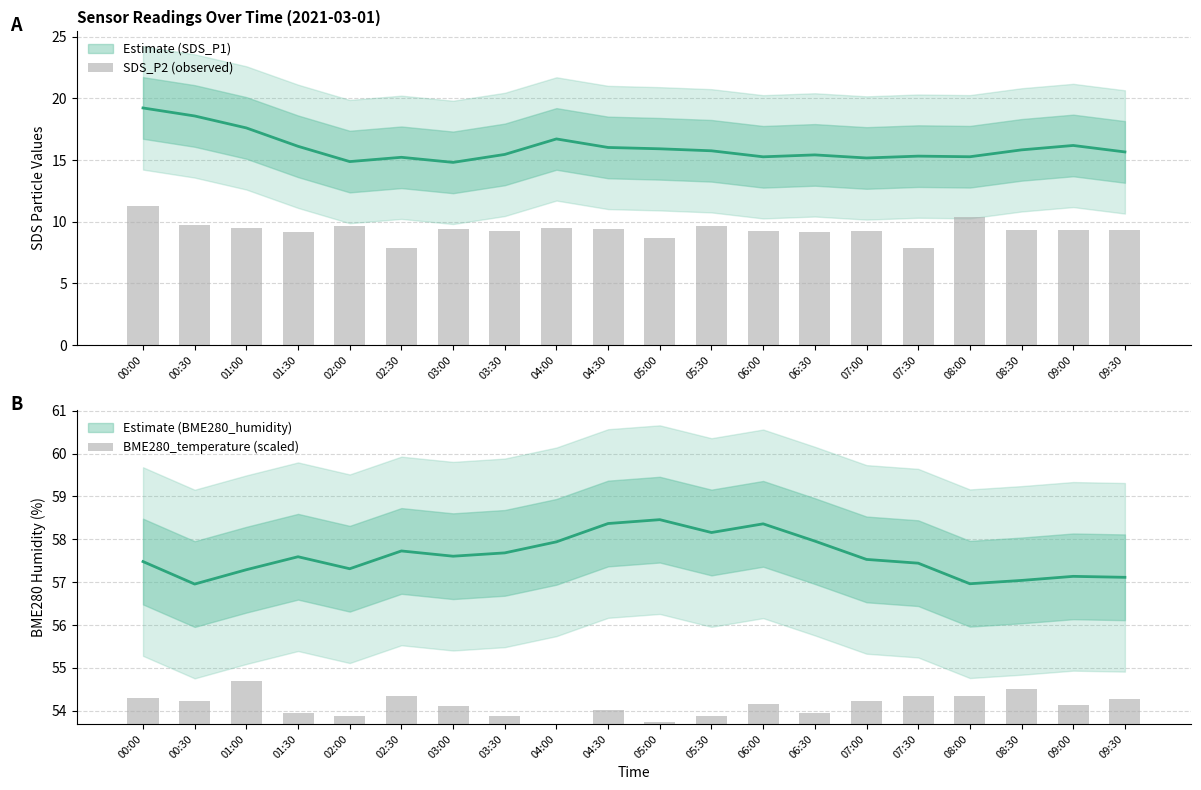

What is the maximum value for SDS_P2 (observed)?

11.2